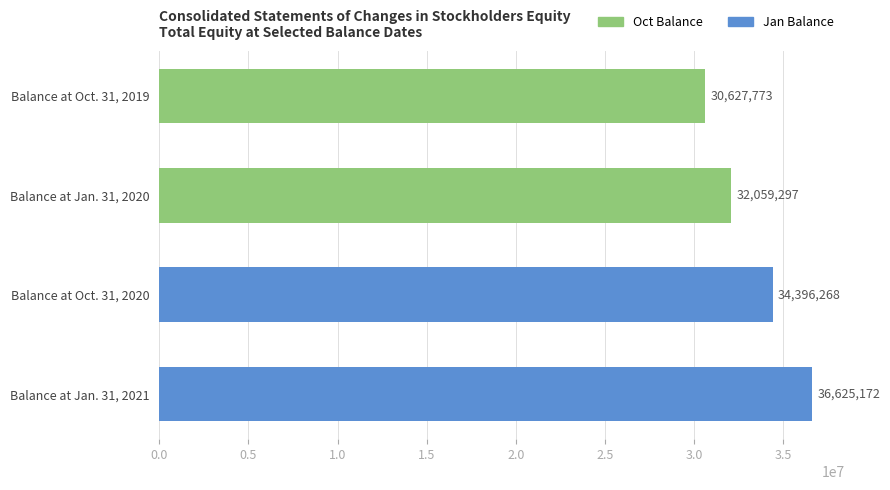

The value at Balance at Oct. 31, 2019 is 18682438. True or false?

False